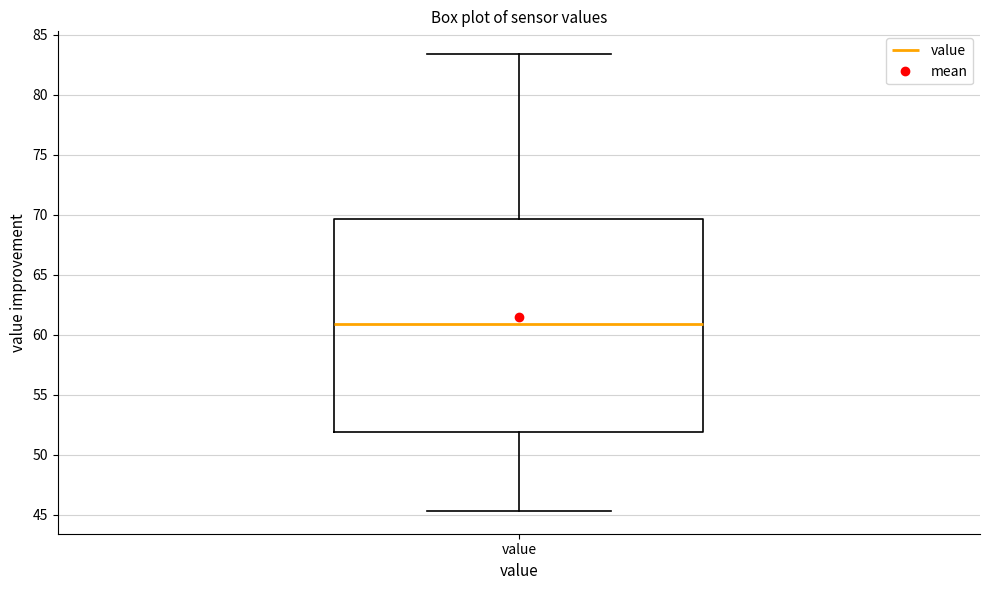

Where does the lower whisker of the box for value end on the y-axis? The values are not printed on the chart, so give them approximately, as read against the axis.

45.5